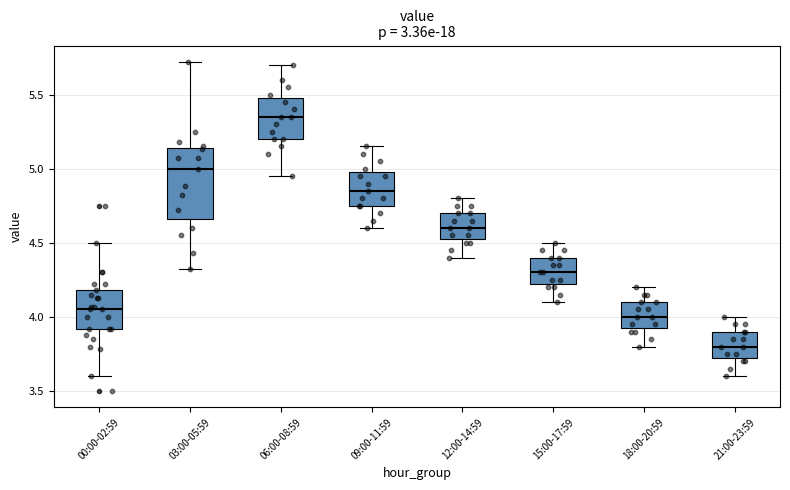

Reading left to right, read every box against the y-axis: the position of its median line, the range the box covers, and the ends of its whiskers. The values are not printed on the chart, so give them approximately, as read against the axis.

00:00-02:59: median 4.05, box 3.90 to 4.20, whiskers 3.60 to 4.50
03:00-05:59: median 5.00, box 4.65 to 5.15, whiskers 4.30 to 5.70
06:00-08:59: median 5.35, box 5.20 to 5.50, whiskers 4.95 to 5.70
09:00-11:59: median 4.85, box 4.75 to 5.00, whiskers 4.60 to 5.15
12:00-14:59: median 4.60, box 4.55 to 4.70, whiskers 4.40 to 4.80
15:00-17:59: median 4.30, box 4.25 to 4.40, whiskers 4.10 to 4.50
18:00-20:59: median 4.00, box 3.95 to 4.10, whiskers 3.80 to 4.20
21:00-23:59: median 3.80, box 3.75 to 3.90, whiskers 3.60 to 4.00